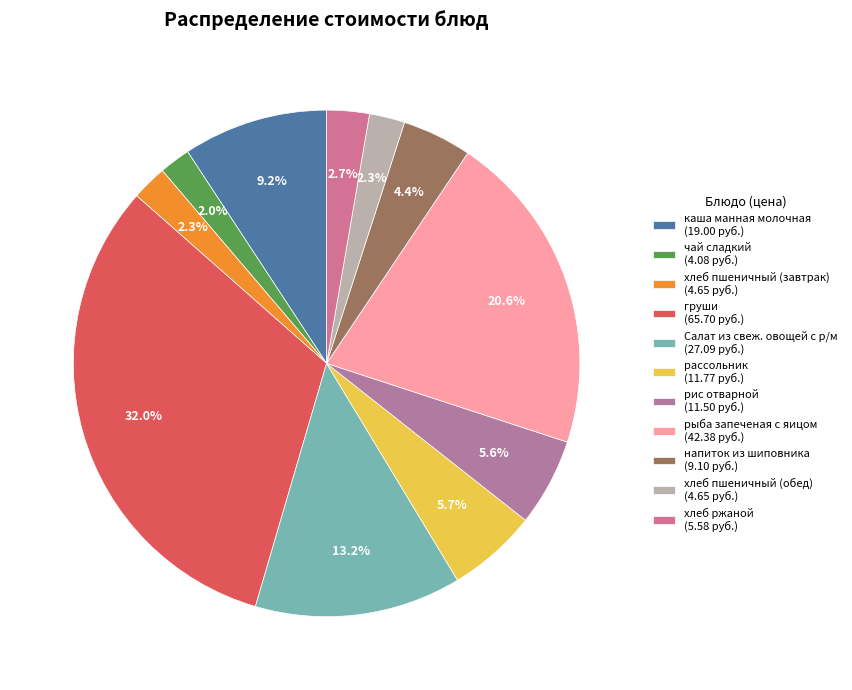

What percentage do хлеб пшеничный (обед) and чай сладкий together represent?

4.2%